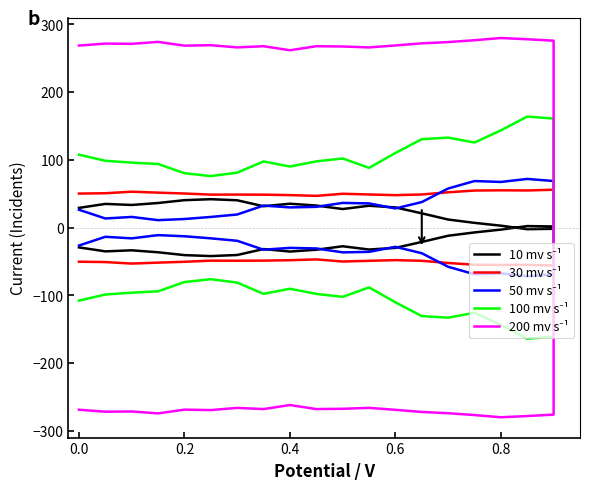

After their last crossing, which series has the higher values: 50 mv s⁻¹ or 10 mv s⁻¹?

50 mv s⁻¹